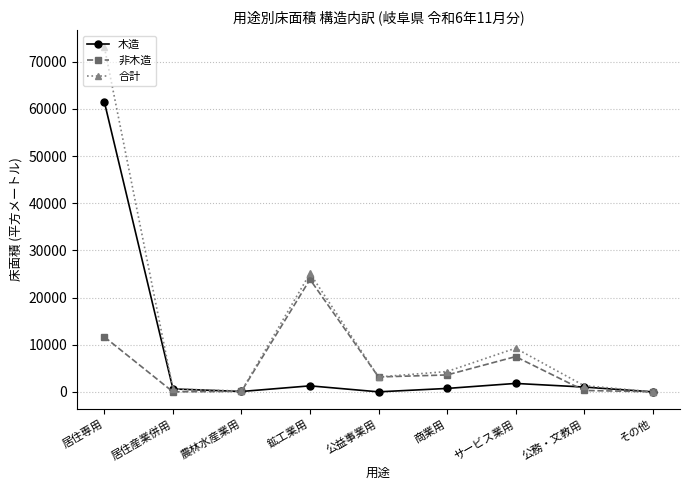

What are all the series names shown in the legend?

木造, 非木造, 合計